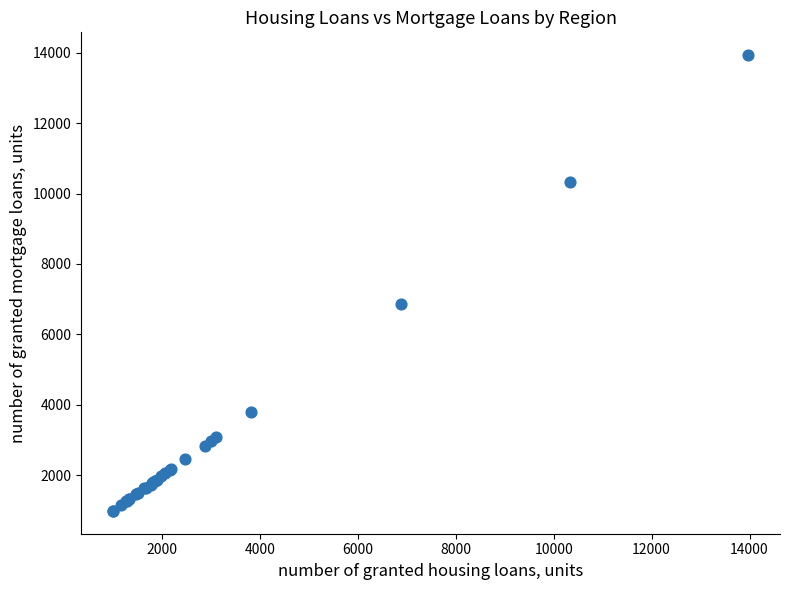

What Y value in the scatter plot is closest to 7458?

6860